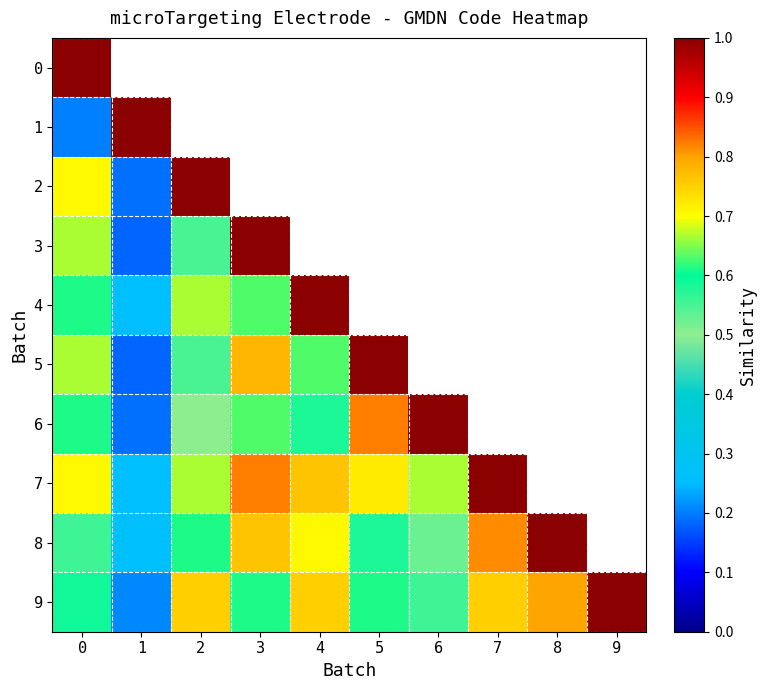

Which series has the largest total across all categories?

row_9